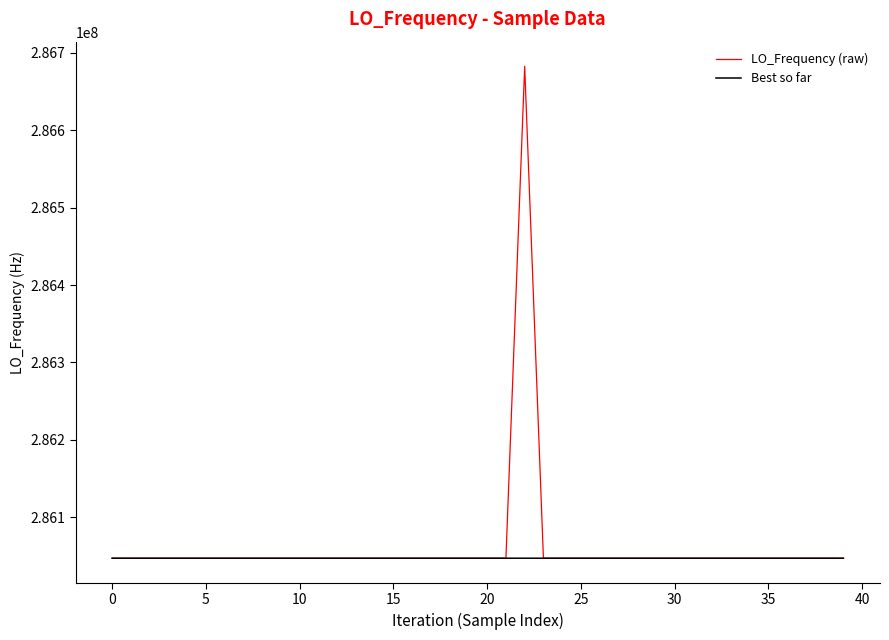

How many series are shown in this chart?

2